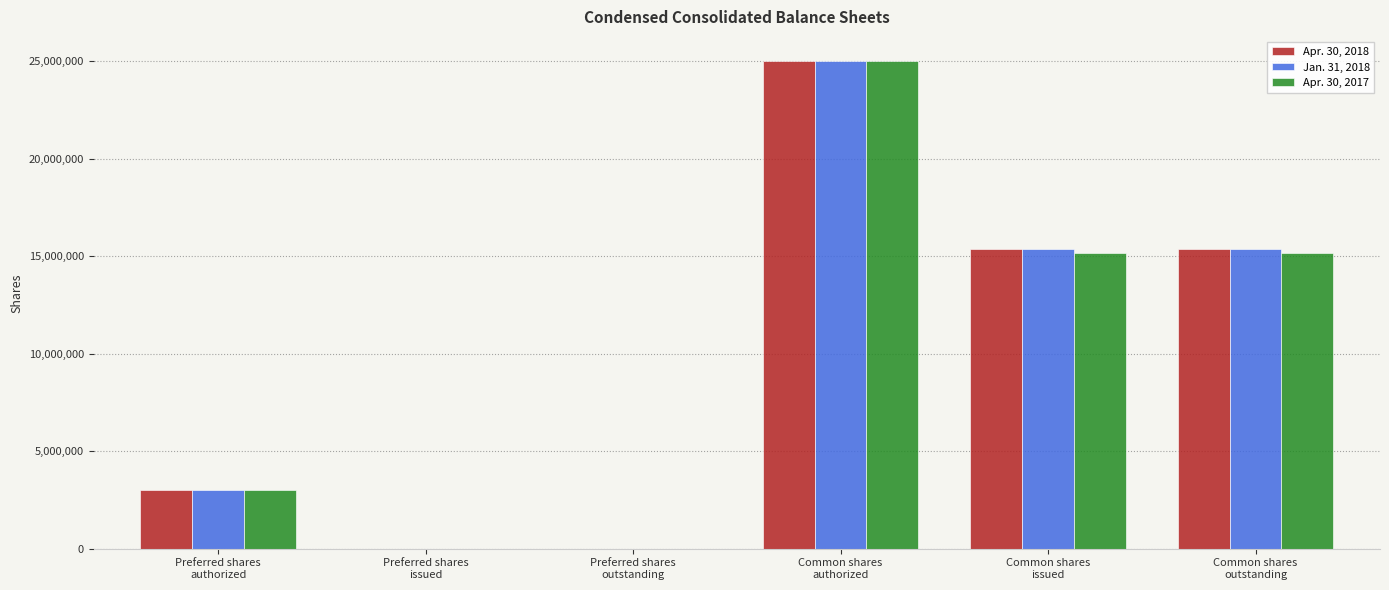

The value of Apr. 30, 2018 at Preferred shares
authorized is 3000000. True or false?

True